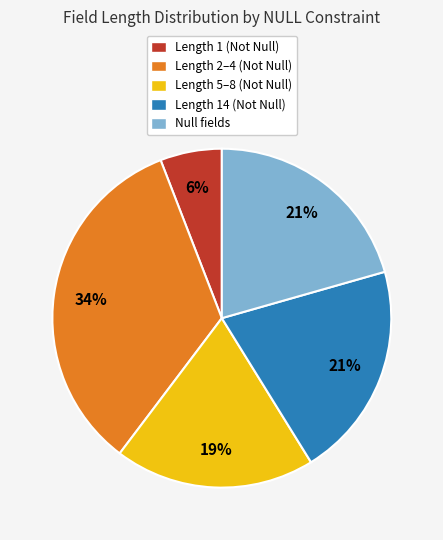

Is there any slice that represents more than half of the pie?

No